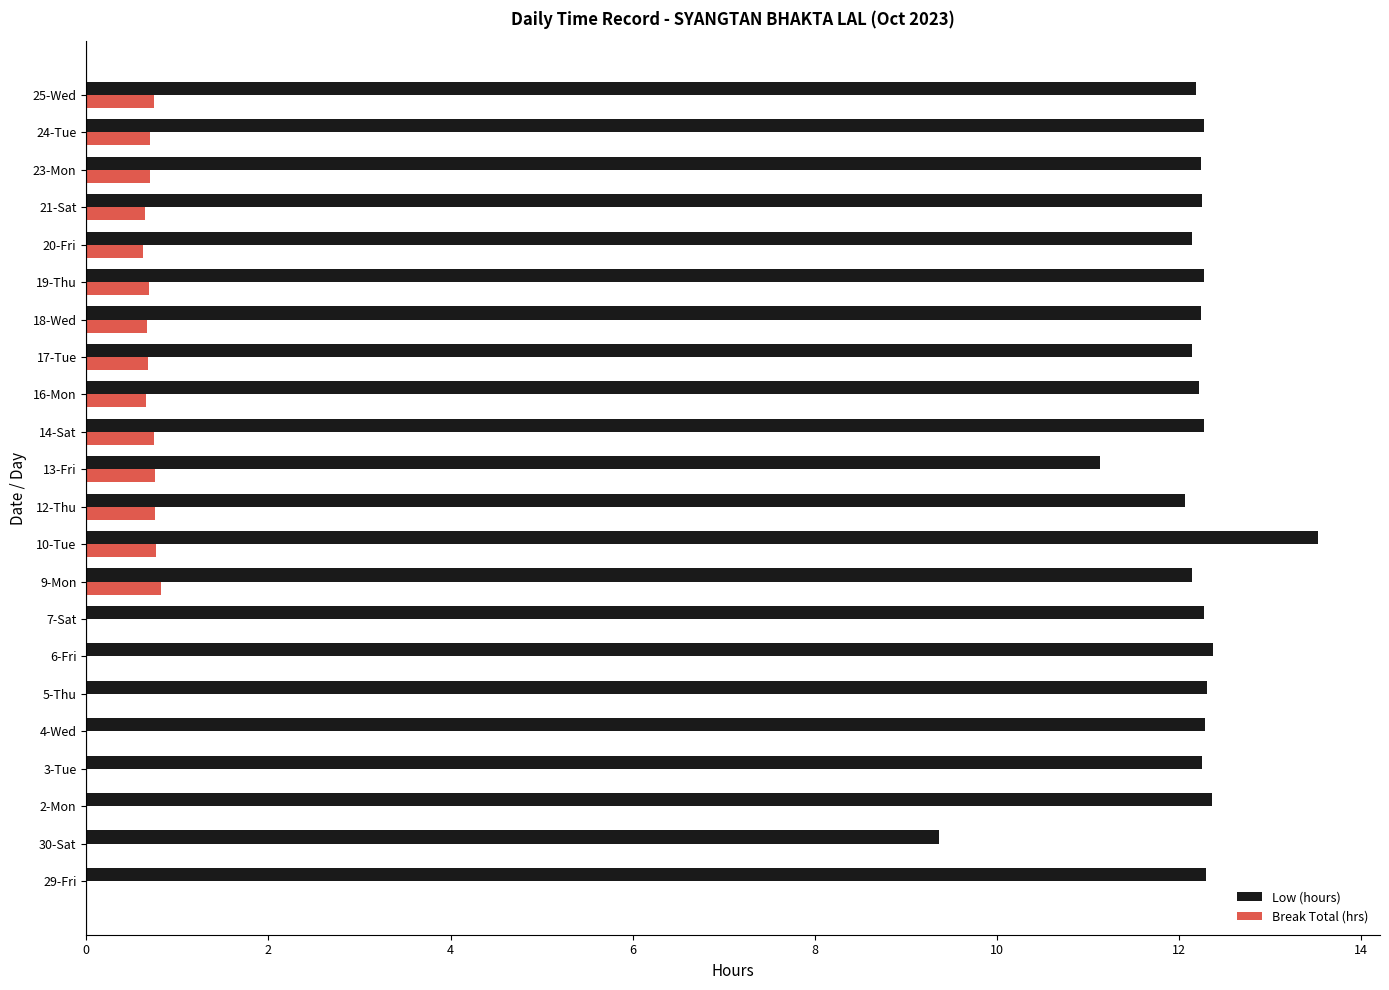

Is the value of Break Total (hrs) at 14-Sat greater than the value of Low (hours) at 6-Fri?

No